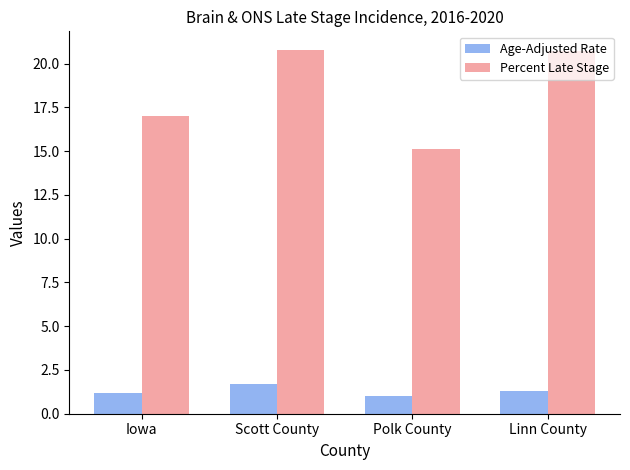

What is the difference between the maximum and minimum values in the Age-Adjusted Rate series?

0.7